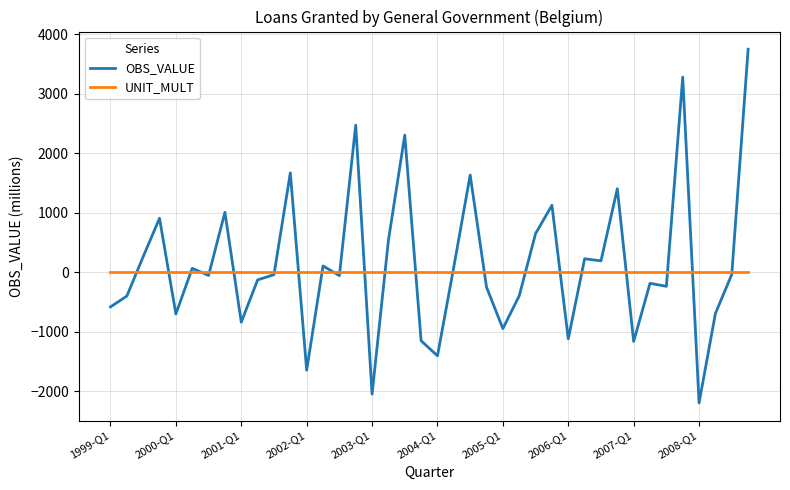

List the series in order of their peak value, highest first.

OBS_VALUE, UNIT_MULT